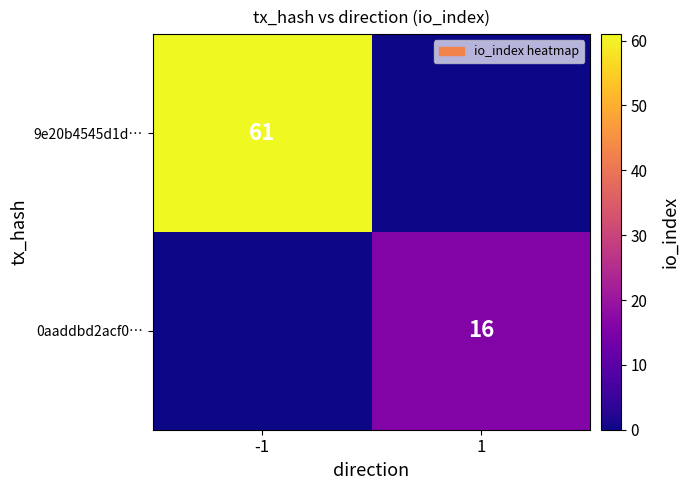

The value of 9e20b4545d1d… at -1 is 21. True or false?

False